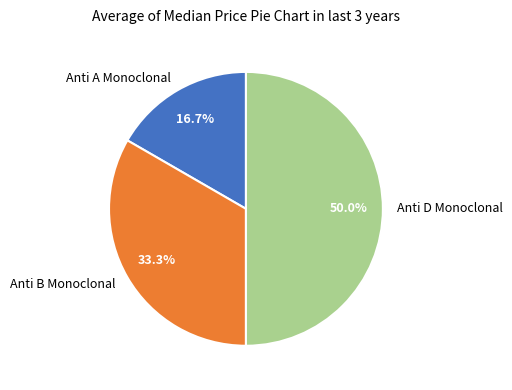

Does Anti A Monoclonal represent more than half of the total?

No